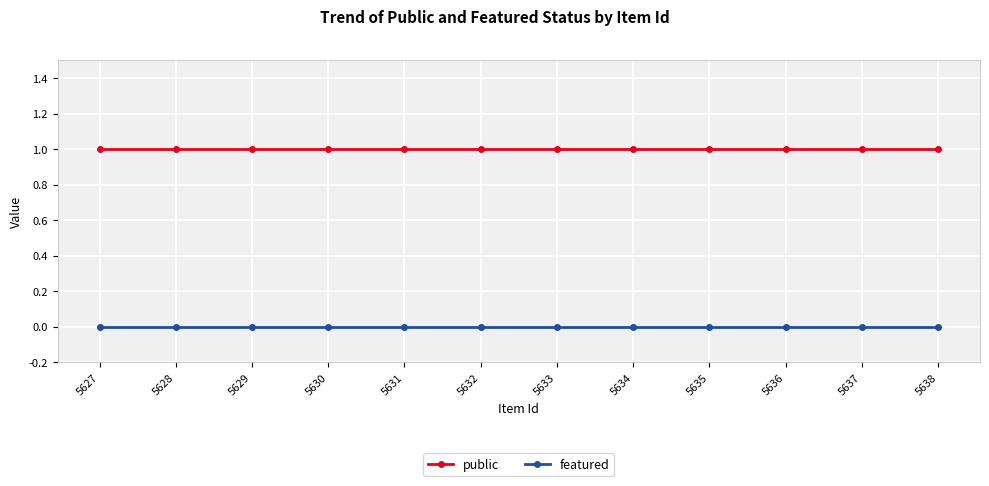

Which series has the largest total across all categories?

public